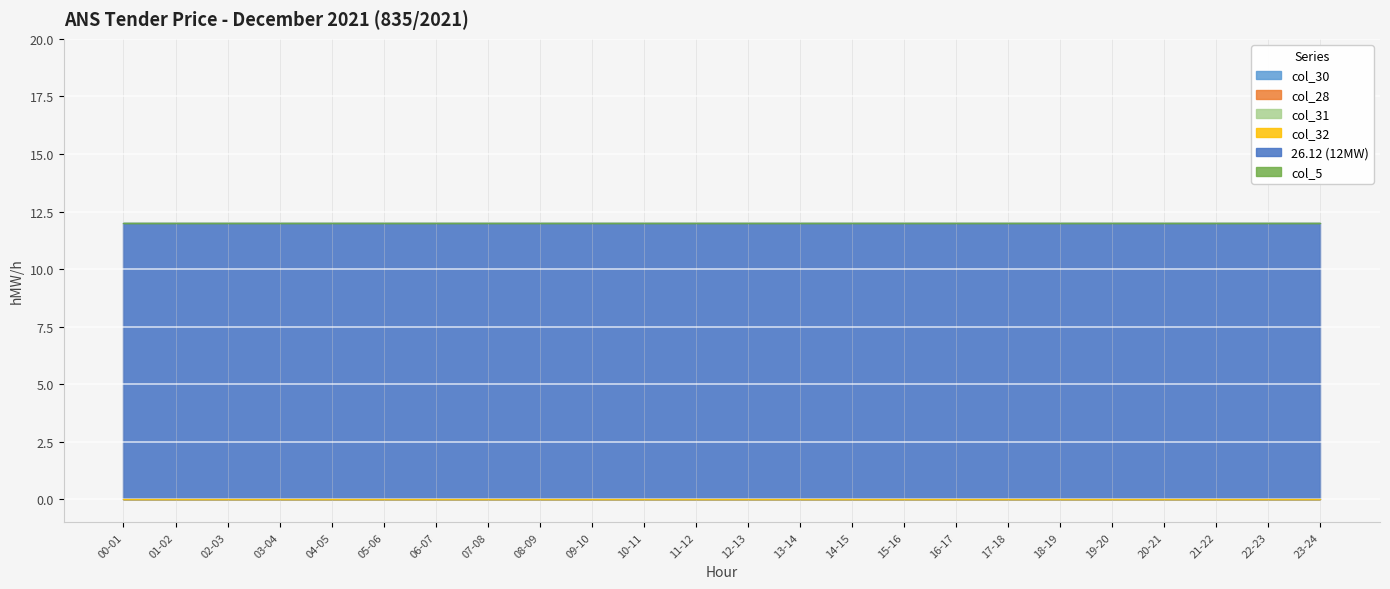

True or false: col_5 and col_28 cross at least once.

False